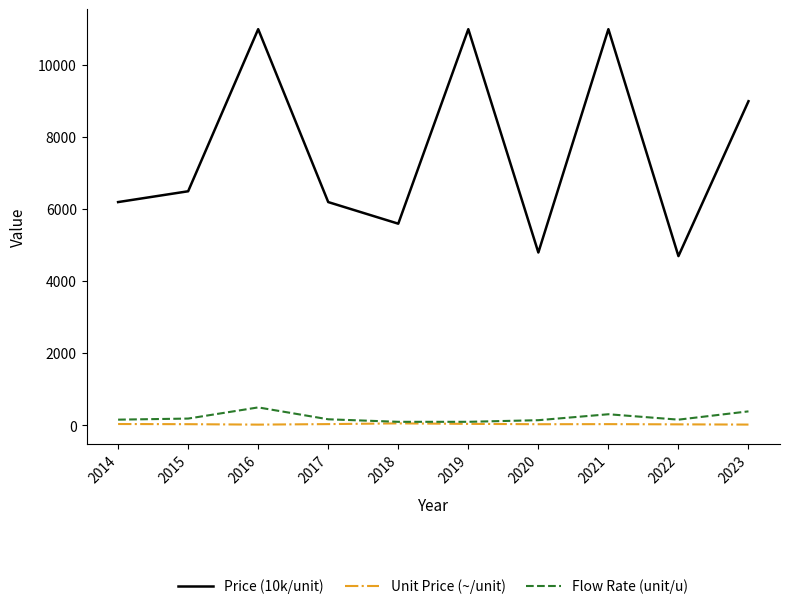

Which series has the largest total across all categories?

Price (10k/unit)